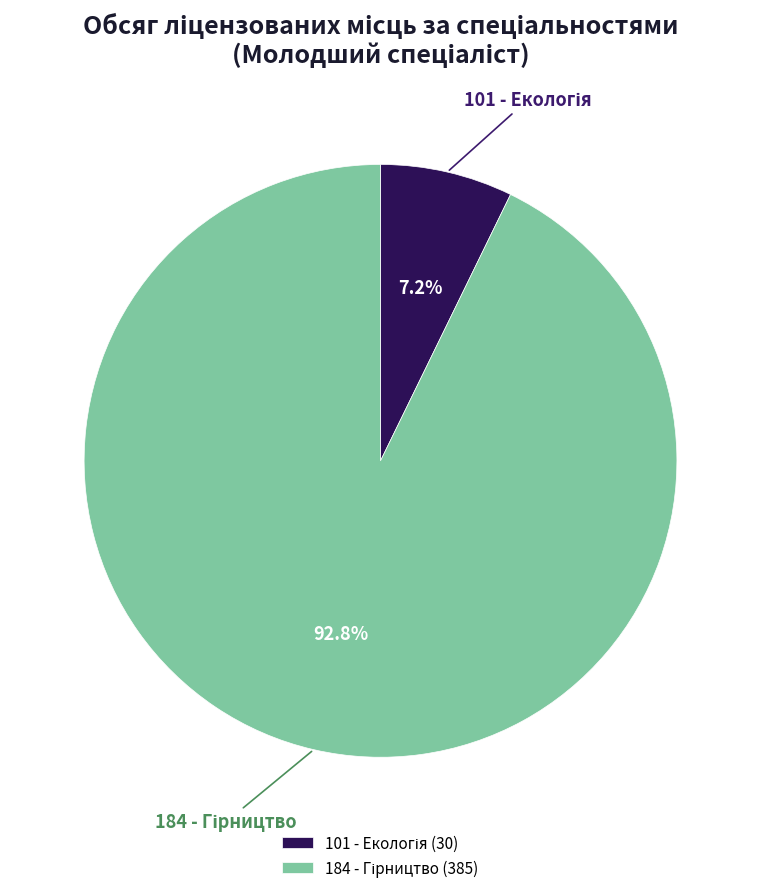

How many slices are in this pie chart?

2